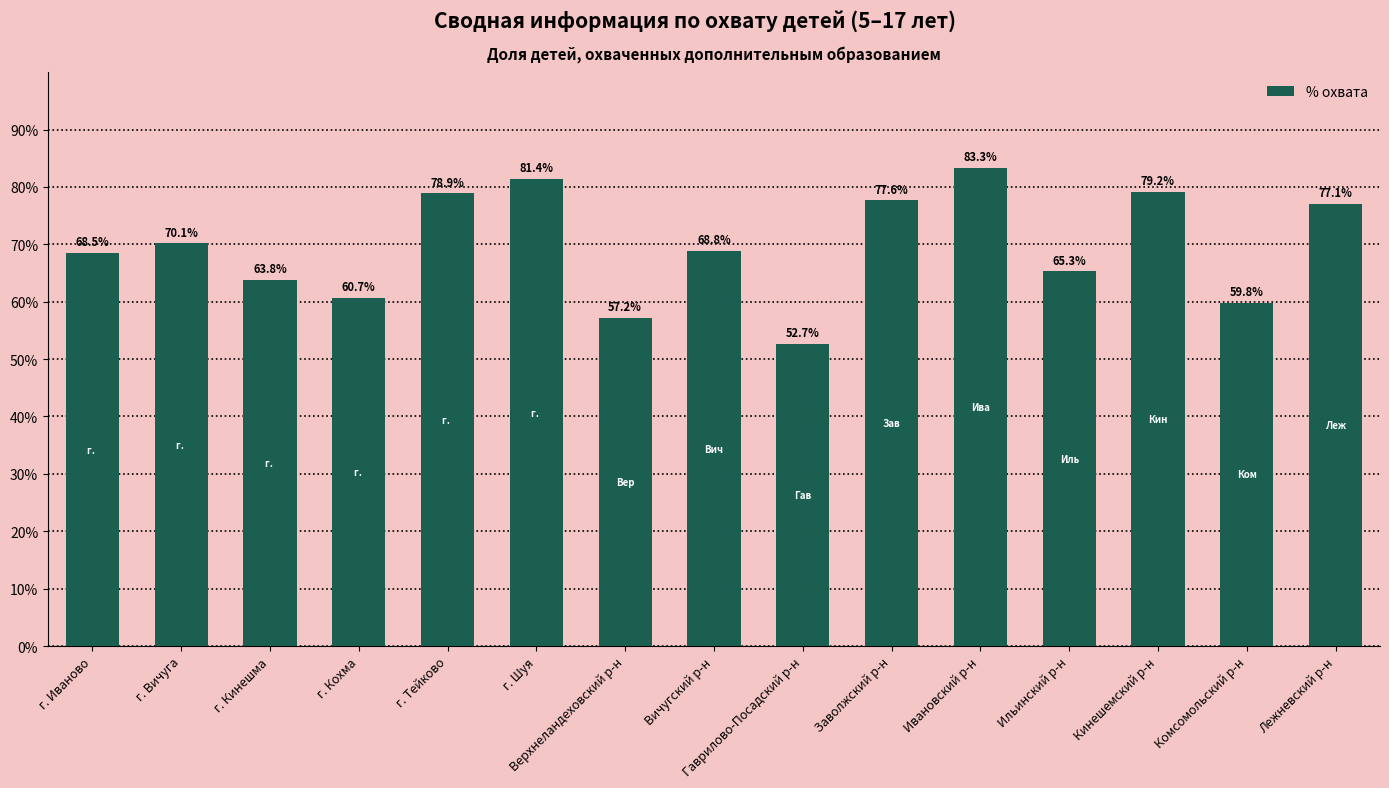

What is the difference between the values at Комсомольский р-н and Верхнеландеховский р-н?

2.6